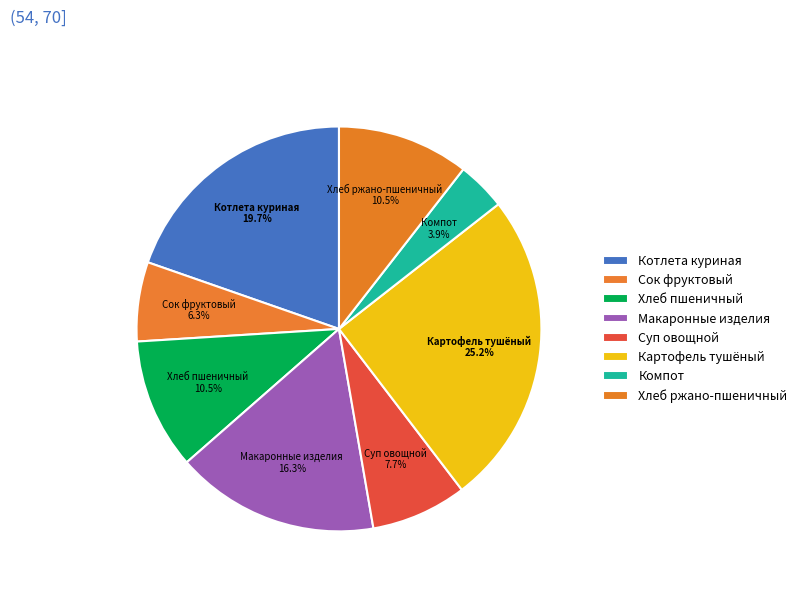

Is the sum of Картофель тушёный and Компот greater than half?

No